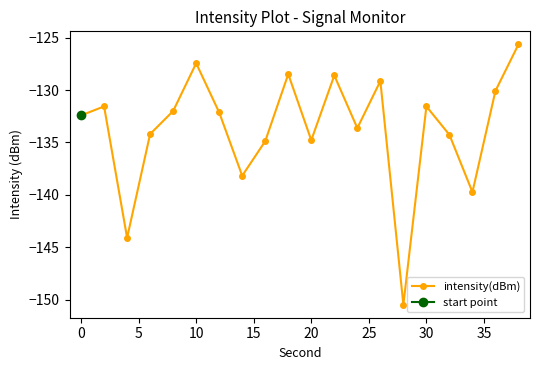

True or false: intensity(dBm) has more than 0 interior local peaks.

True